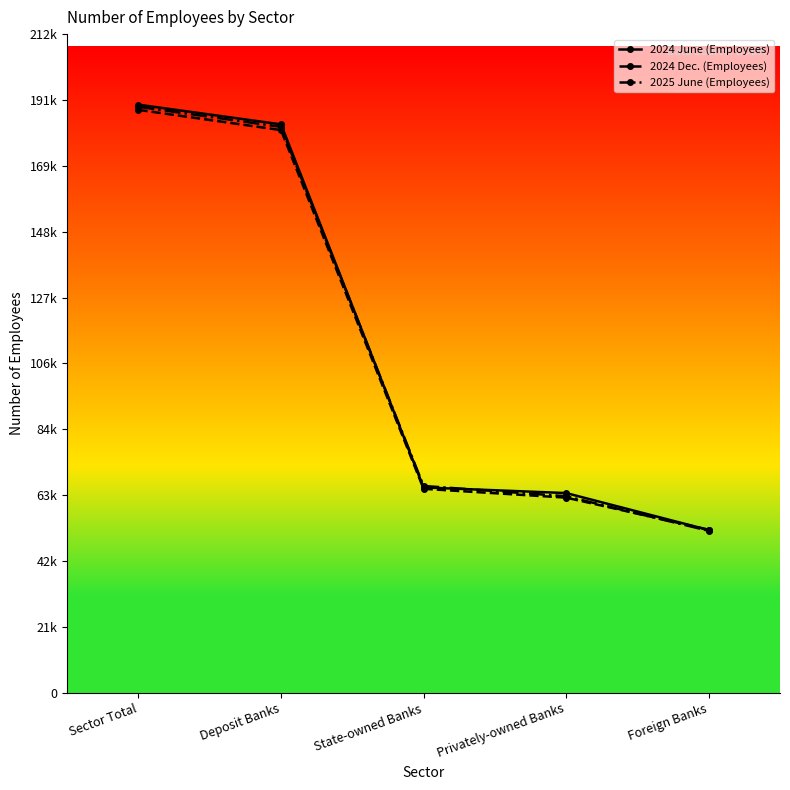

Is the value of 2024 Dec. (Employees) at Sector Total greater than the value of 2024 June (Employees) at Foreign Banks?

Yes